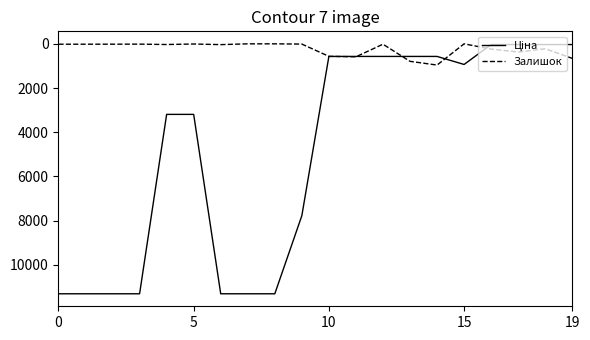

What is the maximum value for Залишок?

961.0